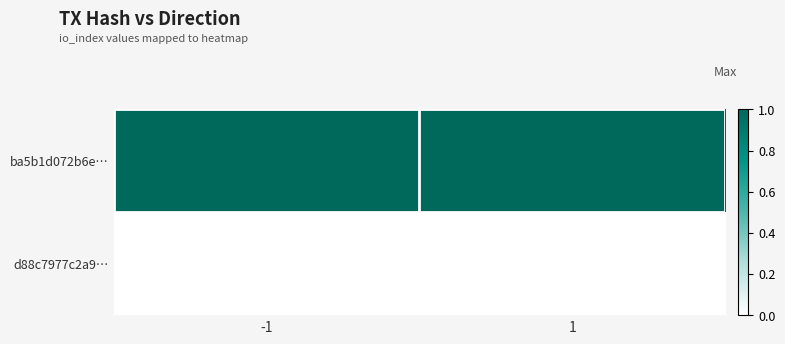

Which series has the widest spread of values?

ba5b1d072b6e…